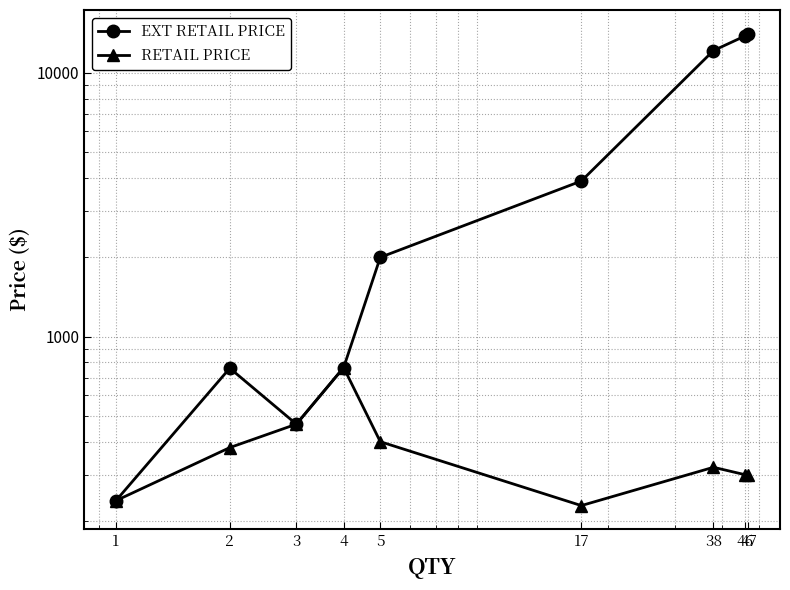

What value does the EXT RETAIL PRICE series have at 4?

764.0